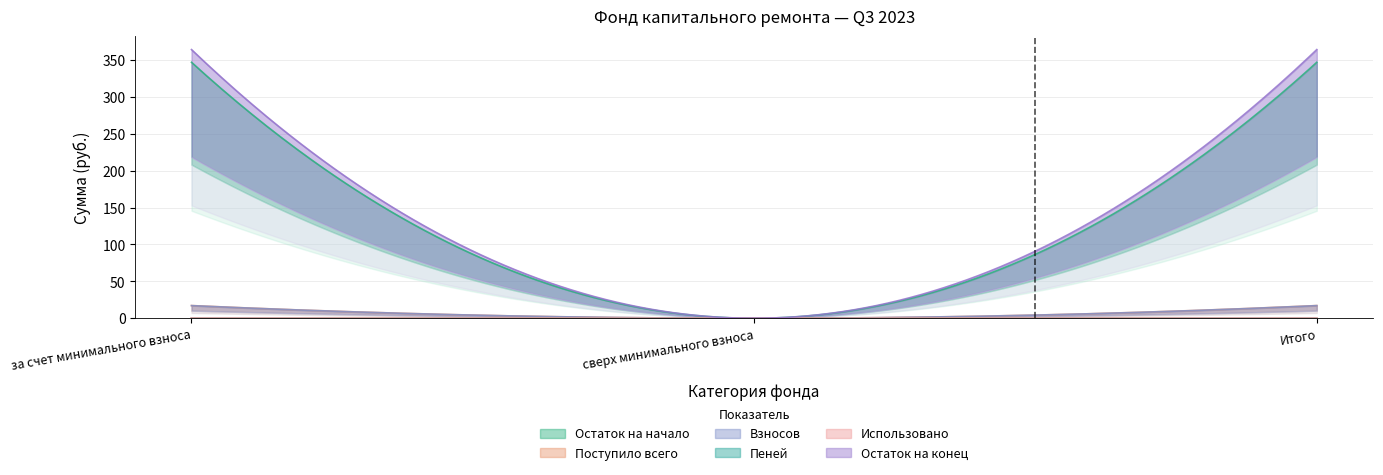

The Взносов series shows 0.0 at сверх минимального взноса. True or false?

True